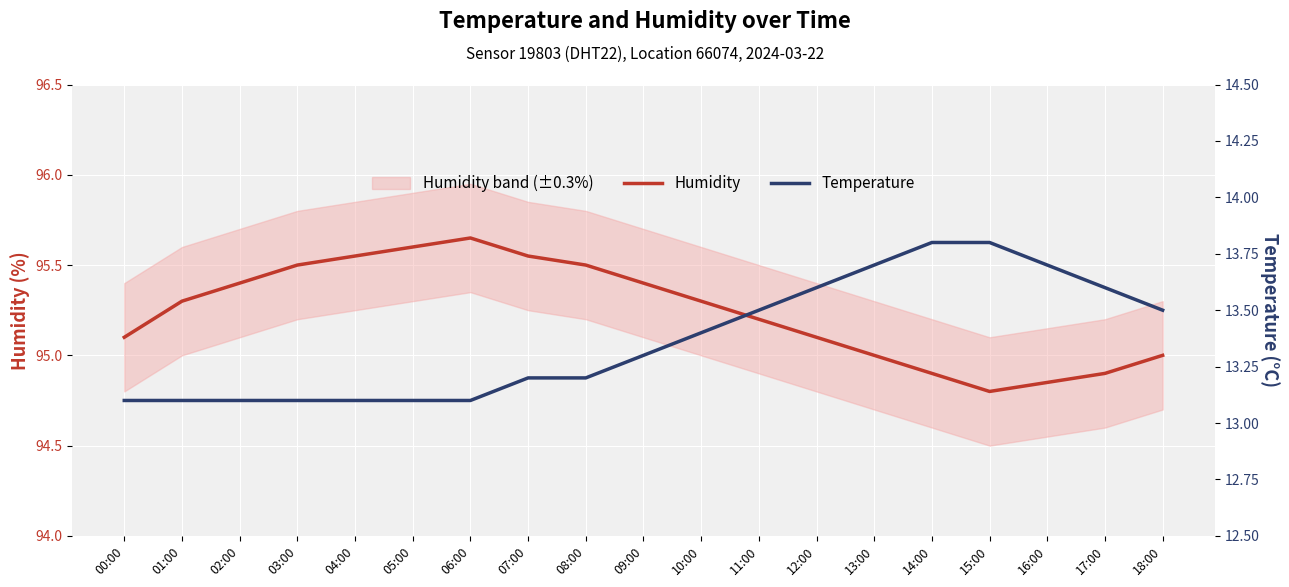

True or false: Humidity and Temperature cross at least once.

False